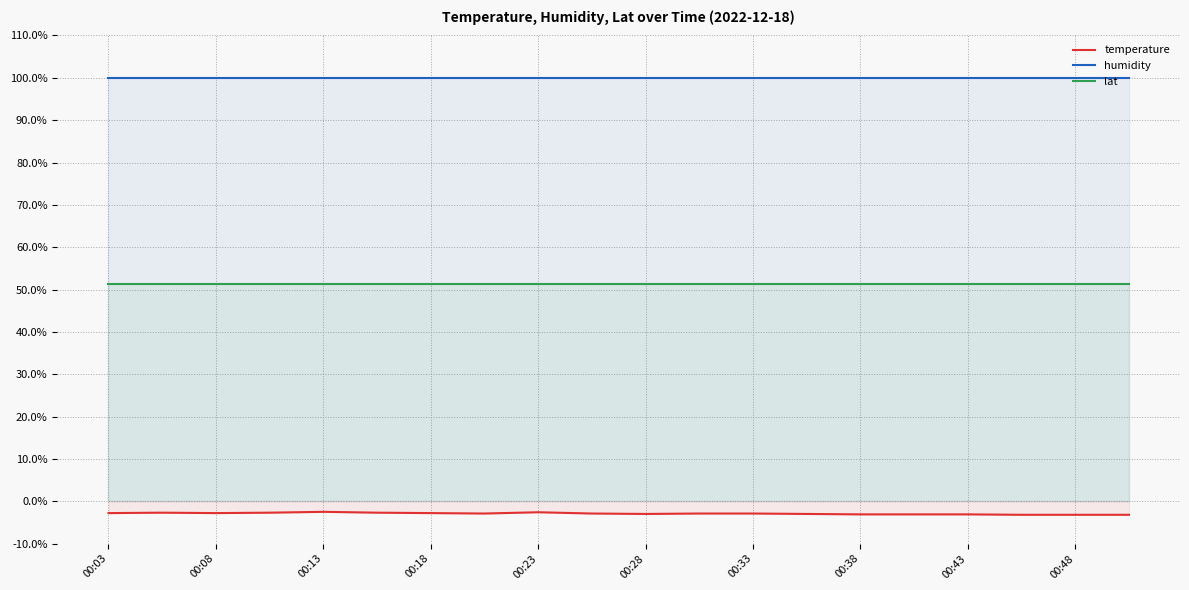

What is the sum of all humidity values?

1998.0